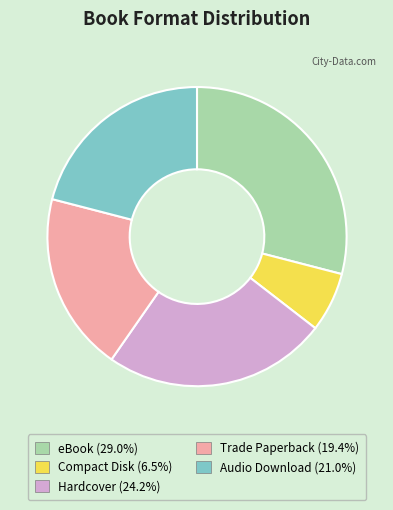

How many slices are in this pie chart?

5